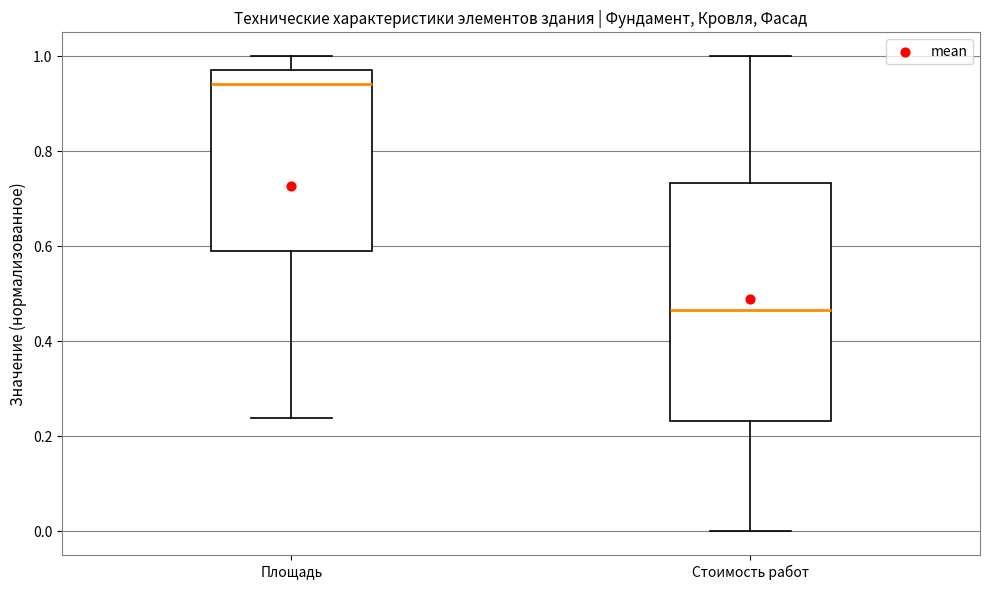

Reading left to right, transcribe this box plot: for each box, give where its median line is, the range the box spans, and where its two whiskers end, as read against the y-axis. The values are not printed on the chart, so give them approximately, as read against the axis.

Площадь: median 0.94, box 0.60 to 0.98, whiskers 0.24 to 1.00
Стоимость работ: median 0.46, box 0.24 to 0.74, whiskers 0.00 to 1.00